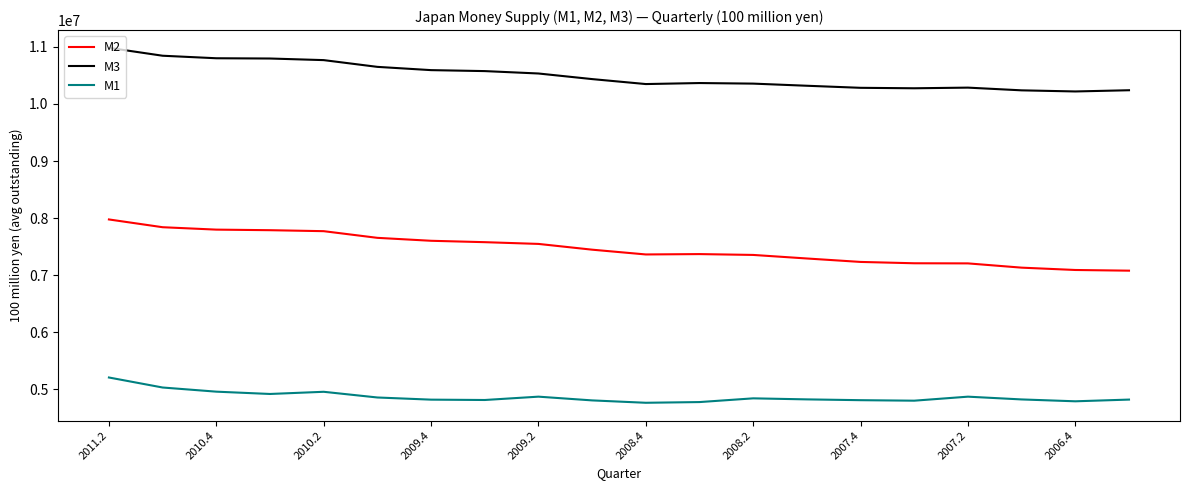

What is the difference between the maximum and minimum values in the M1 series?

442698